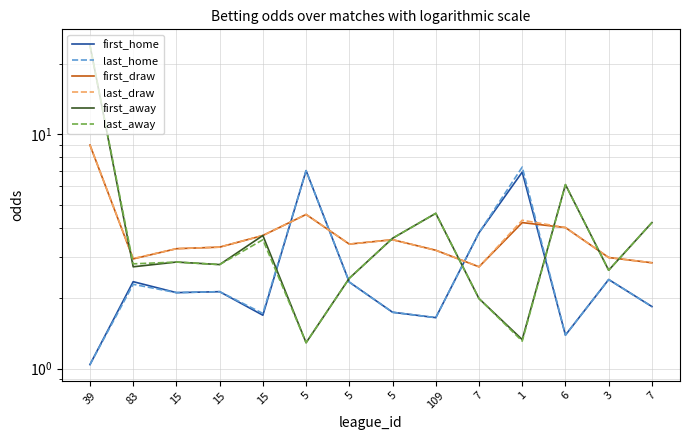

Reading left to right, transcribe all the data shown in this chart.

first_home: 39=1.0	83=2.4	15=2.1	15=2.1	15=1.7	5=7.0	5=2.3	5=1.7	109=1.6	7=3.8	1=6.9	6=1.4	3=2.4	7=1.8
last_home: 39=1.0	83=2.3	15=2.1	15=2.1	15=1.7	5=7.0	5=2.3	5=1.7	109=1.6	7=3.8	1=7.2	6=1.4	3=2.4	7=1.8
first_draw: 39=9.0	83=2.9	15=3.2	15=3.3	15=3.7	5=4.5	5=3.4	5=3.5	109=3.2	7=2.7	1=4.2	6=4.0	3=3.0	7=2.8
last_draw: 39=9.0	83=3.0	15=3.2	15=3.3	15=3.7	5=4.5	5=3.4	5=3.5	109=3.2	7=2.7	1=4.3	6=4.0	3=3.0	7=2.8
first_away: 39=24.0	83=2.7	15=2.9	15=2.8	15=3.7	5=1.3	5=2.4	5=3.6	109=4.6	7=2.0	1=1.3	6=6.1	3=2.6	7=4.2
last_away: 39=24.0	83=2.8	15=2.9	15=2.8	15=3.5	5=1.3	5=2.4	5=3.6	109=4.6	7=2.0	1=1.3	6=6.1	3=2.6	7=4.2